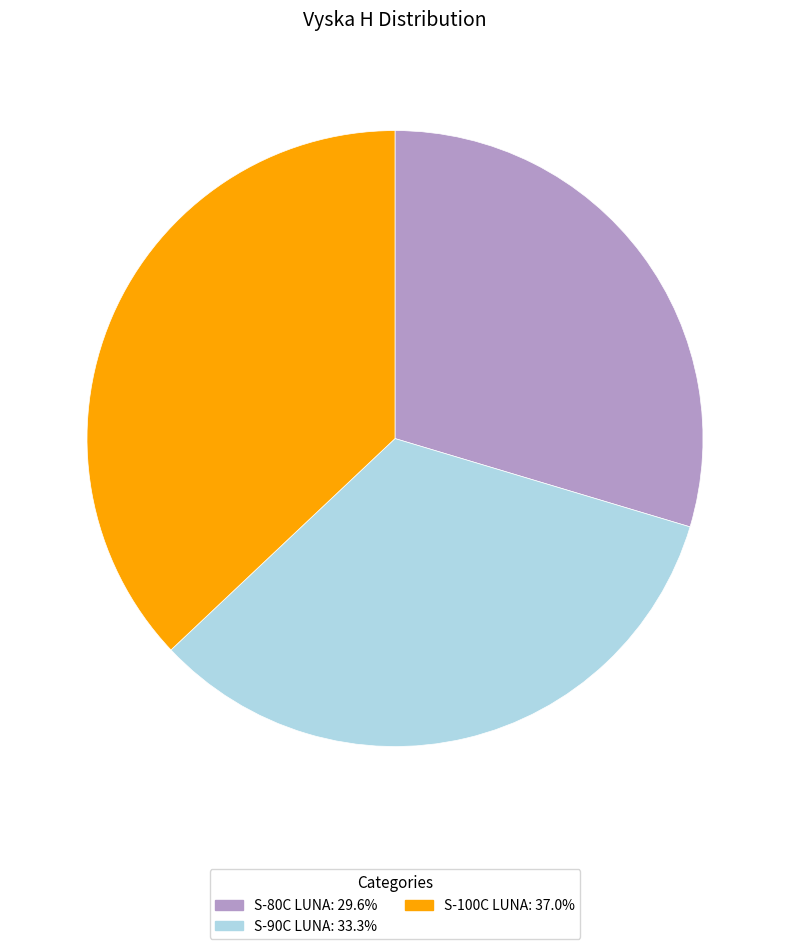

Which category has the biggest portion of the pie?

S-100C LUNA